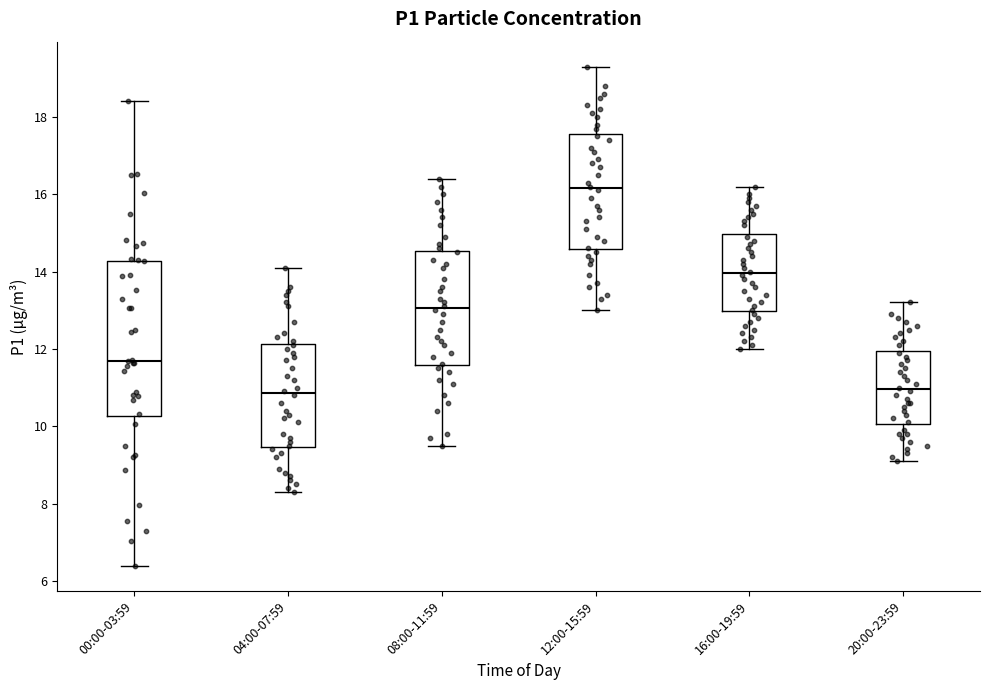

Where is the upper edge of the box for 16:00-19:59 on the y-axis? The values are not printed on the chart, so give them approximately, as read against the axis.

15.0